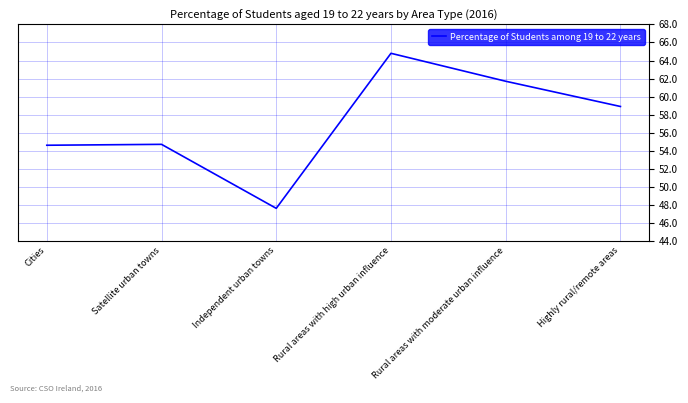

At which label does the data first exceed 58?

Rural areas with high urban influence